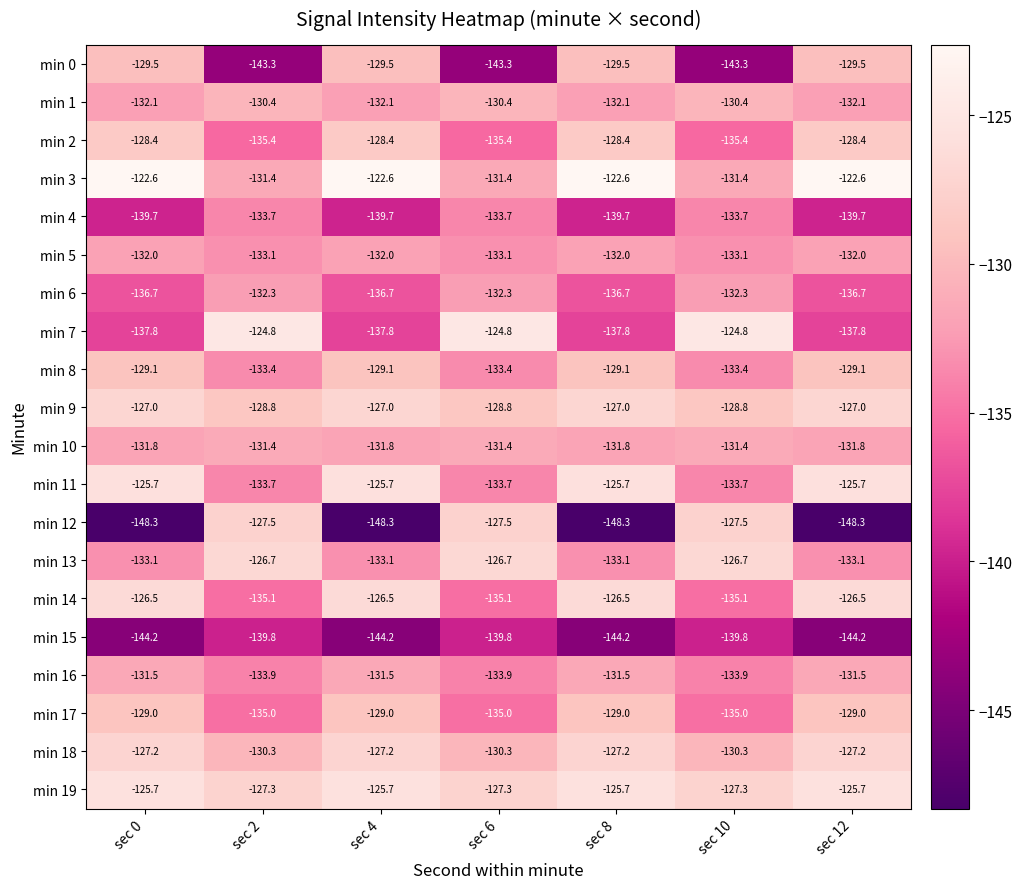

Which series has the largest total across all categories?

min 3